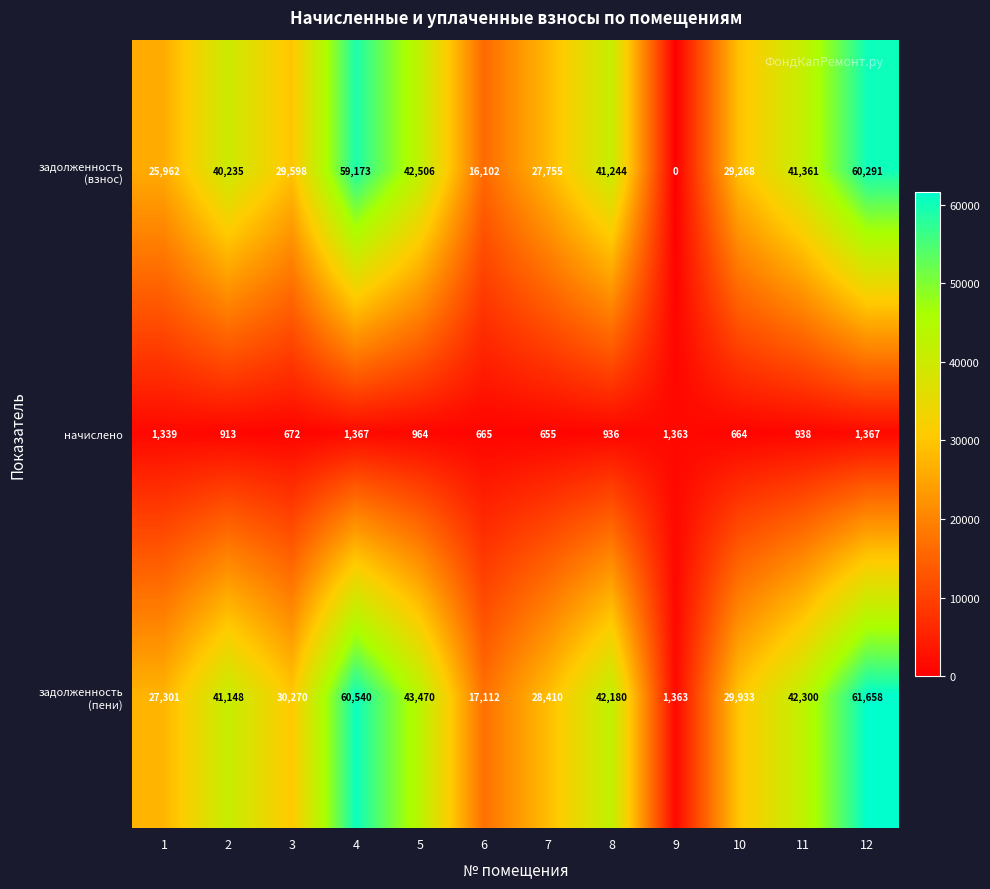

What is the spread (max minus min) of values at 5?

42506